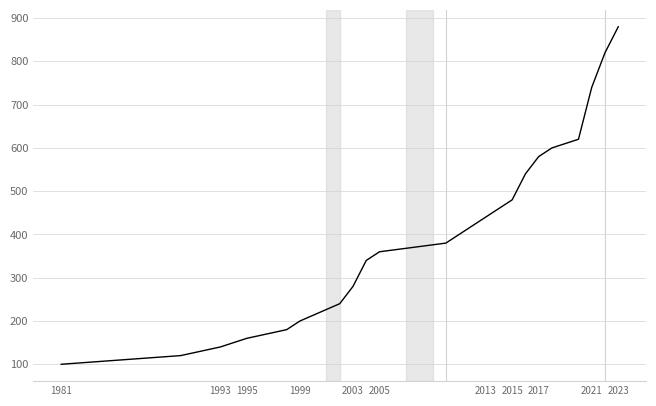

Does the chart display data point markers on the line(s)?

No